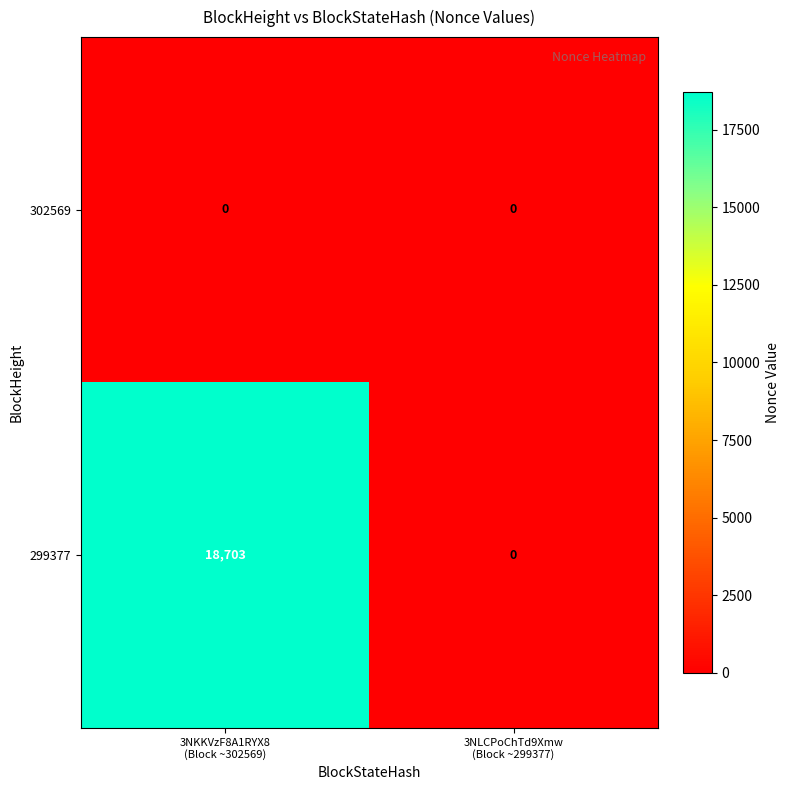

How many series are shown in this chart?

2